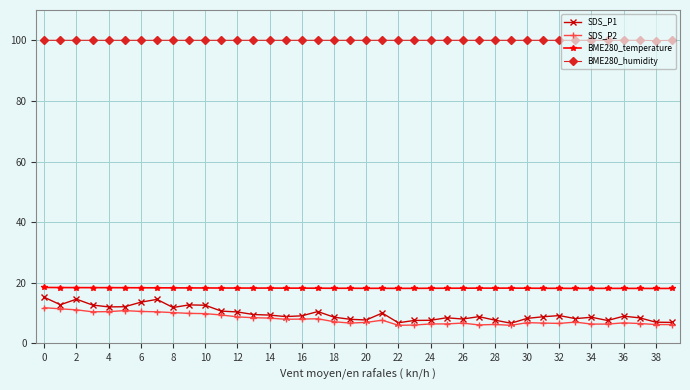

What is the value of the SDS_P2 point at the 7th from the left?

10.5